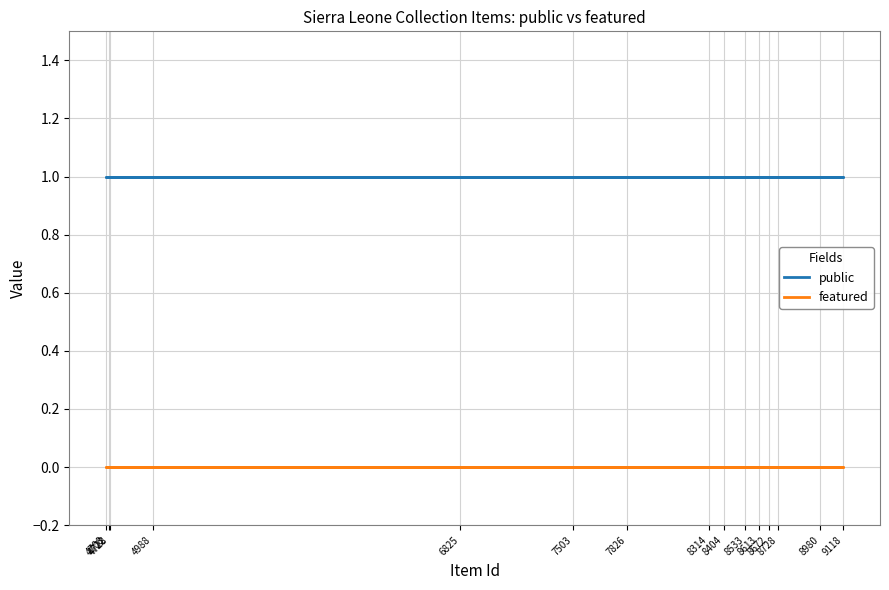

Rank the categories by public value from highest to lowest.

8728, 8404, 6825, 9118, 8533, 8672, 8613, 8980, 4708, 4728, 4722, 8314, 7503, 7826, 4988